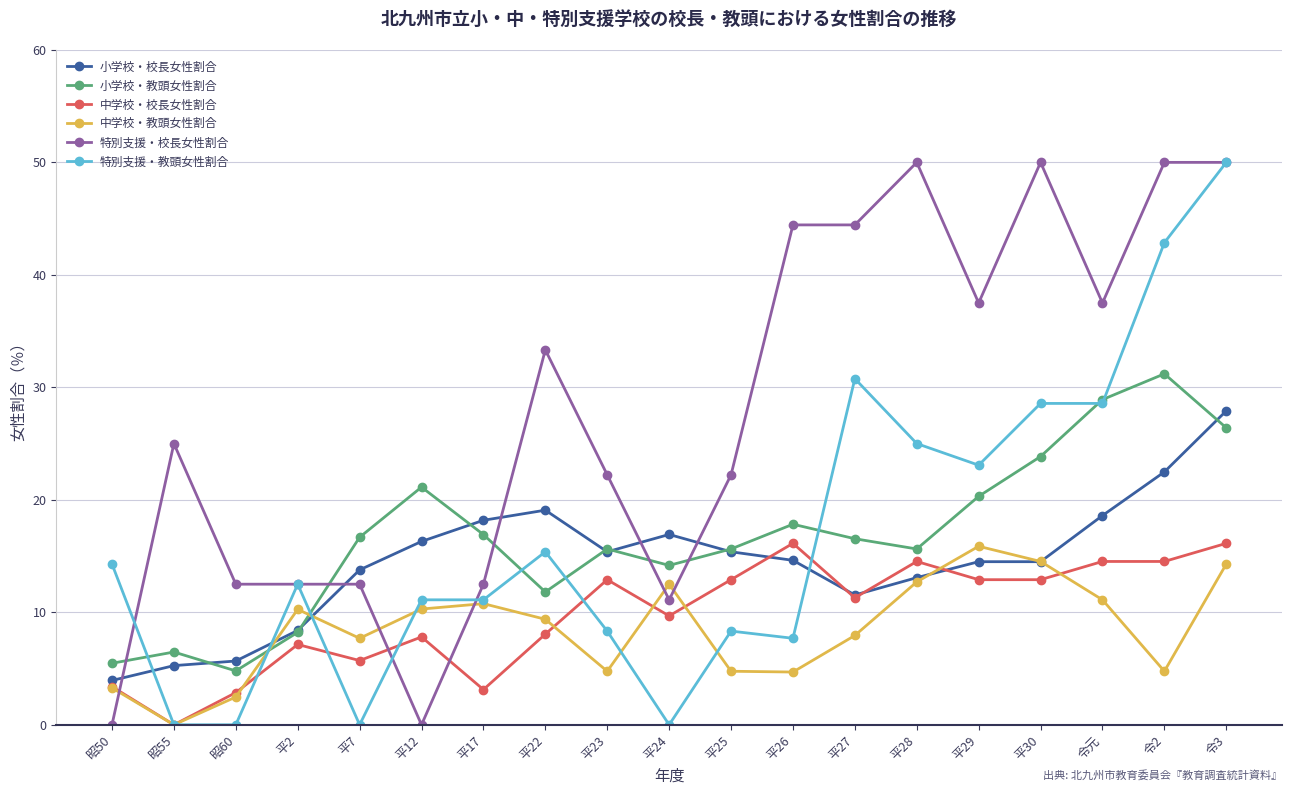

True or false: 中学校・教頭女性割合 has a value of 13.5 at 平2.

False